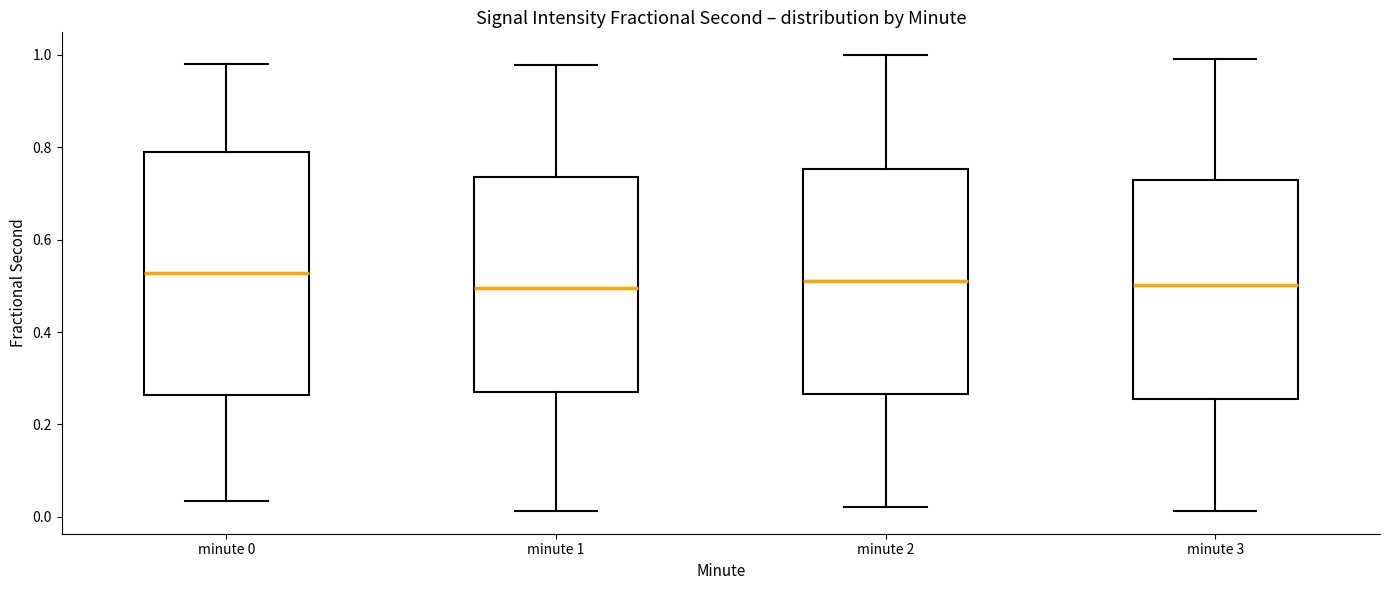

Reading left to right, read every box against the y-axis: the position of its median line, the range the box covers, and the ends of its whiskers. The values are not printed on the chart, so give them approximately, as read against the axis.

minute 0: median 0.52, box 0.26 to 0.78, whiskers 0.04 to 0.98
minute 1: median 0.50, box 0.28 to 0.74, whiskers 0.02 to 0.98
minute 2: median 0.50, box 0.26 to 0.76, whiskers 0.02 to 1.00
minute 3: median 0.50, box 0.26 to 0.72, whiskers 0.02 to 1.00